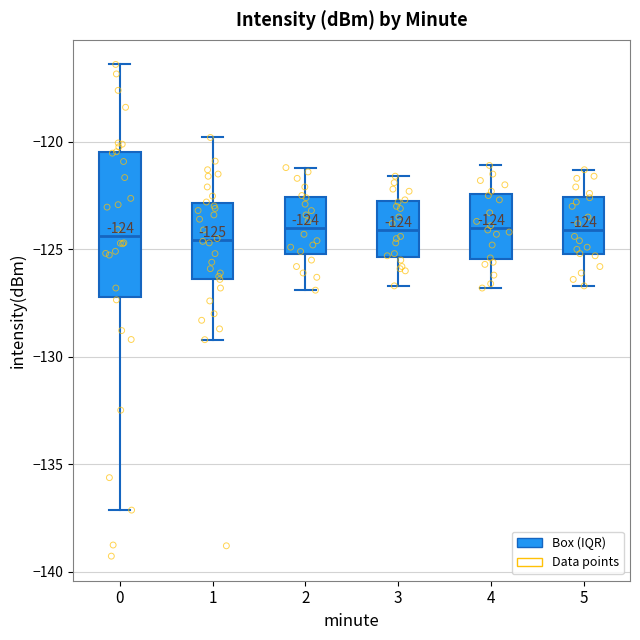

Which box is the tallest, from its lower edge to its upper edge?

0